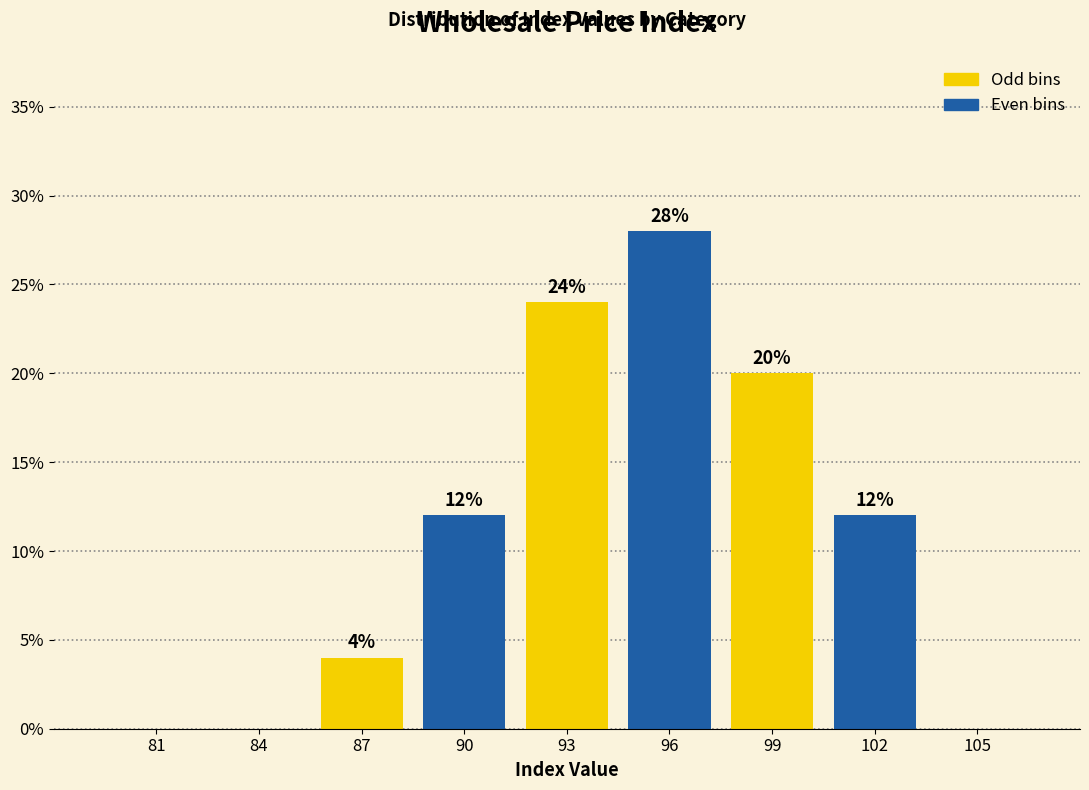

Reading right to left, transcribe all the data shown in this chart.

105=0.0	102=12.0	99=20.0	96=28.0	93=24.0	90=12.0	87=4.0	84=0.0	81=0.0